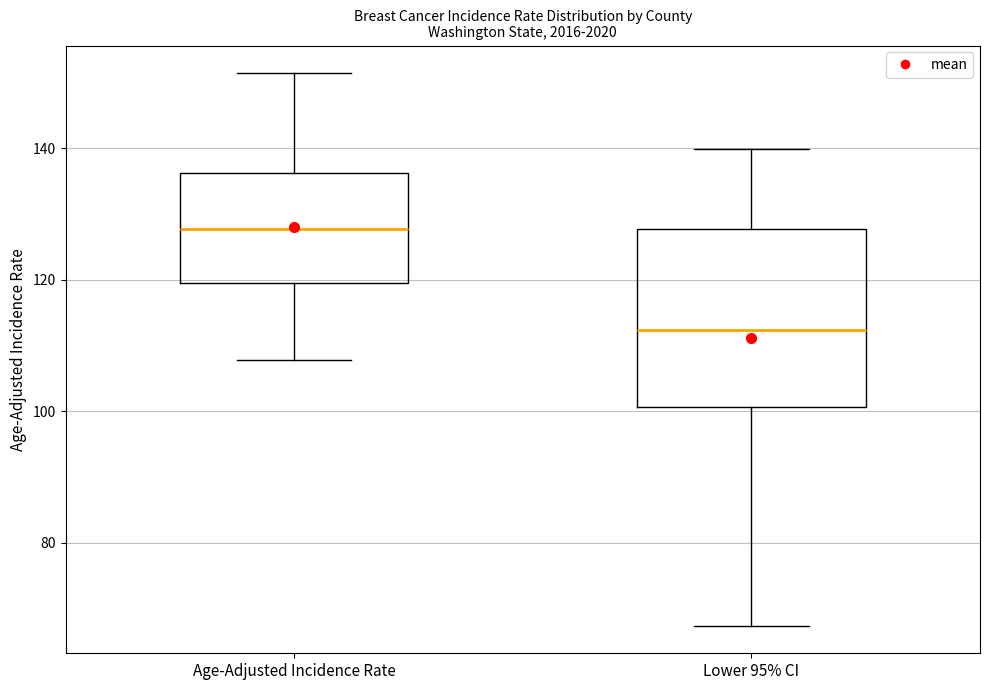

Which box's median line is the highest?

Age-Adjusted Incidence Rate